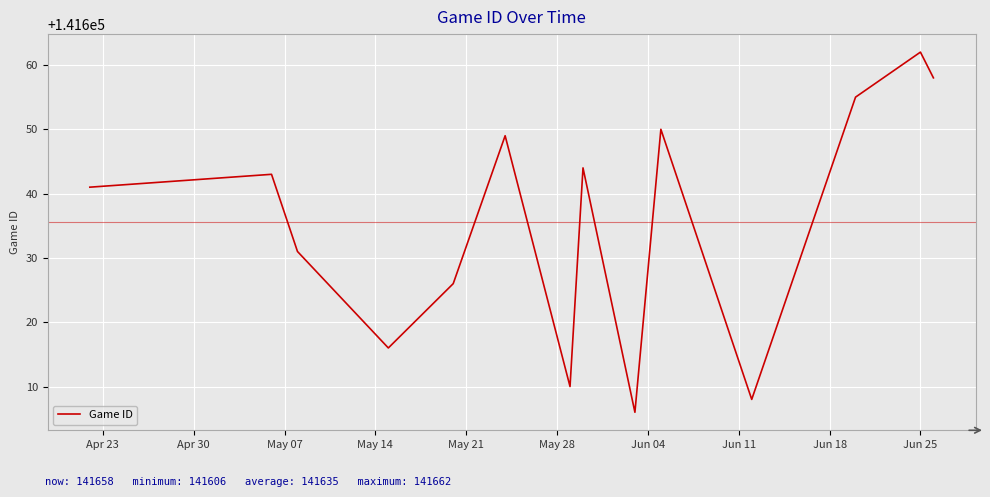

Reading left to right, extract all data points from this chart.

141641	141643	141631	141616	141626	141649	141610	141644	141606	141650	141608	141655	141662	141658